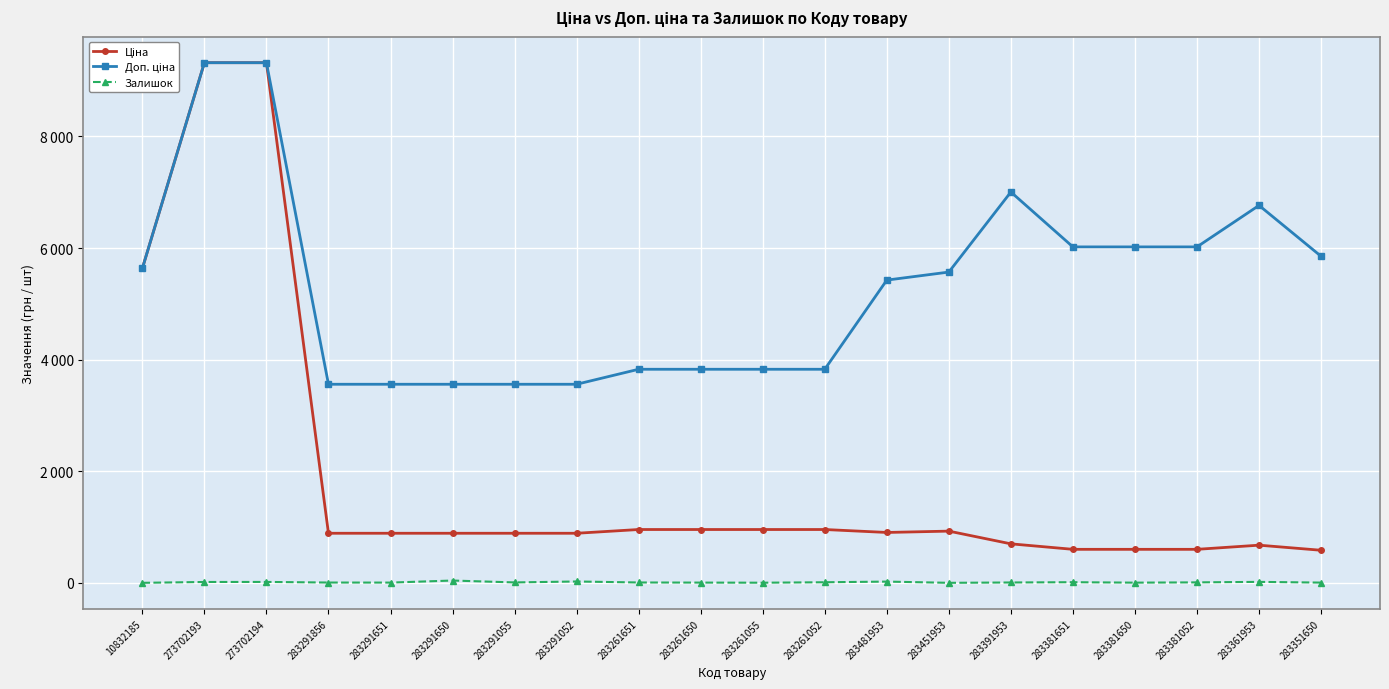

The value of Ціна at 10832185 is 5636.0. True or false?

True